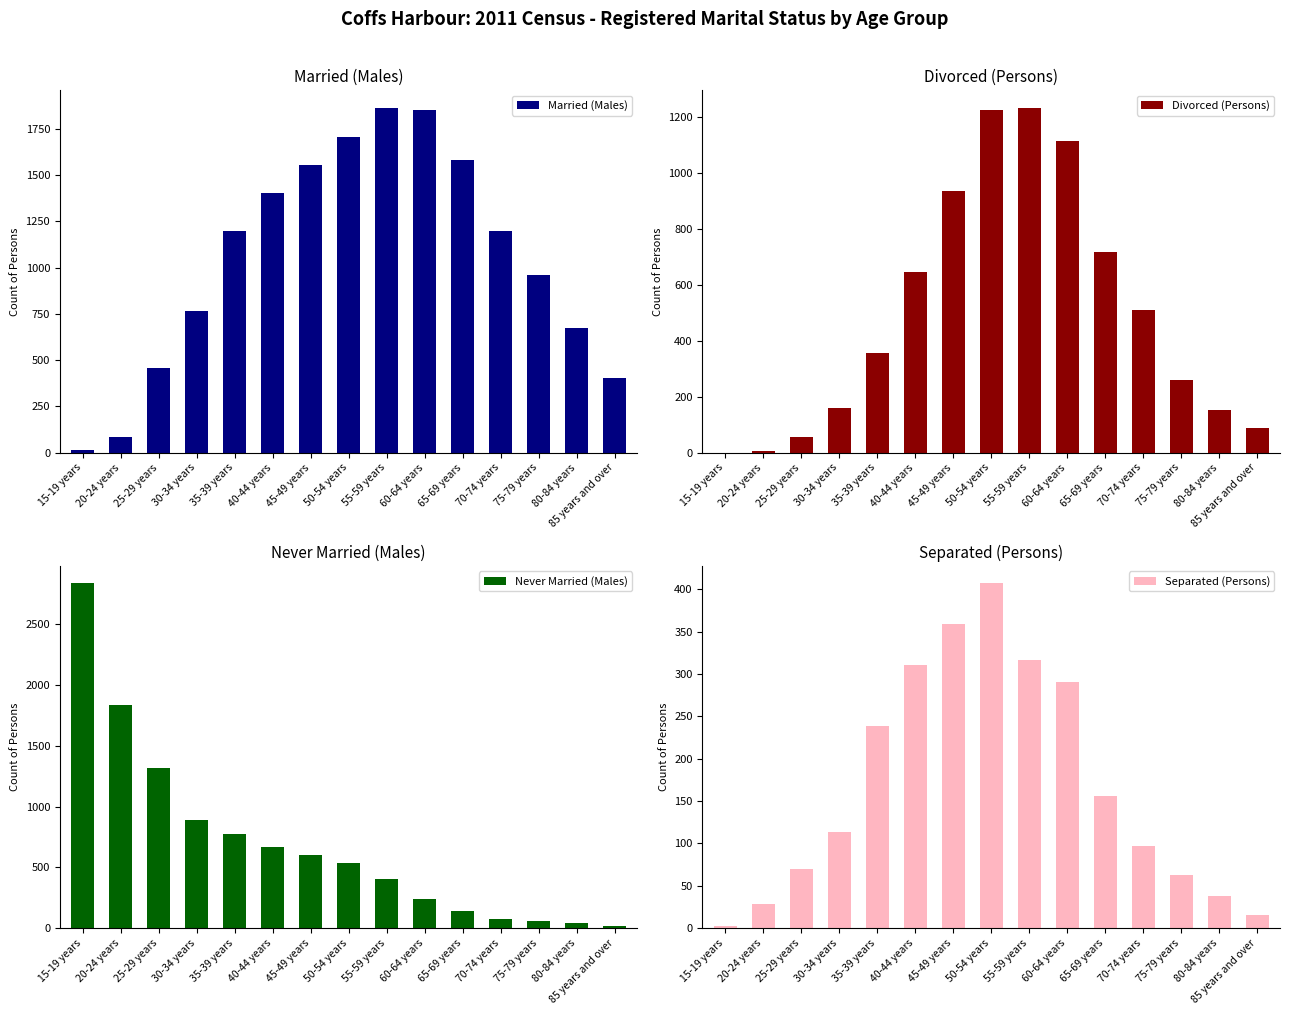

Where is Married (Males) nearest to the value 939?

75-79 years